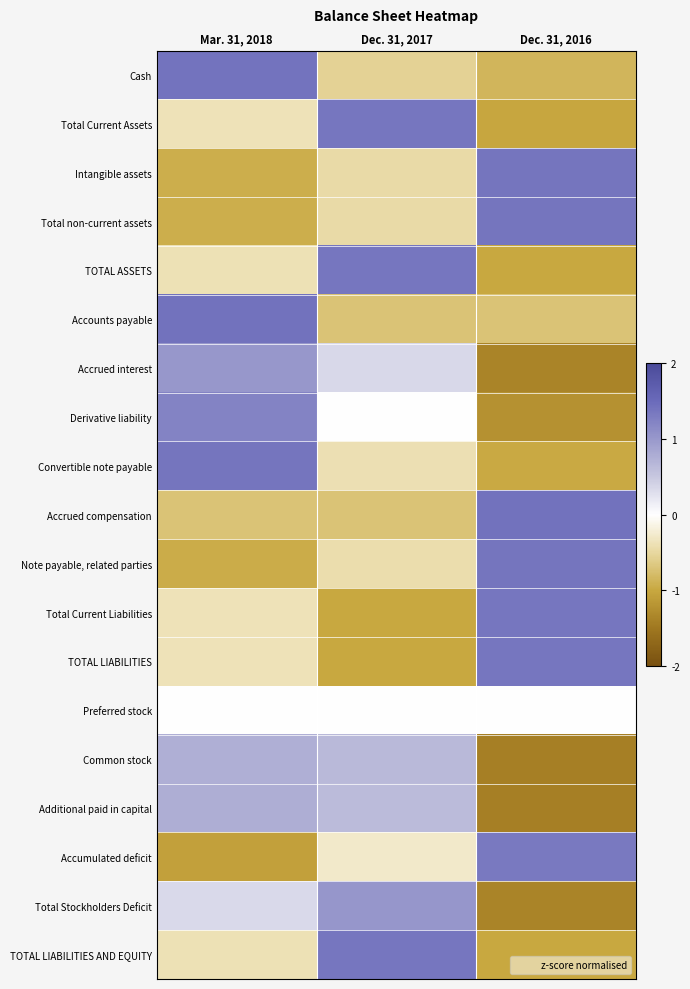

Reading right to left, extract all data points from this chart.

Cash: Dec. 31, 2016=-0.9	Dec. 31, 2017=-0.5	Mar. 31, 2018=1.4
Total Current Assets: Dec. 31, 2016=-1.0	Dec. 31, 2017=1.4	Mar. 31, 2018=-0.4
Intangible assets: Dec. 31, 2016=1.4	Dec. 31, 2017=-0.5	Mar. 31, 2018=-0.9
Total non-current assets: Dec. 31, 2016=1.4	Dec. 31, 2017=-0.5	Mar. 31, 2018=-0.9
TOTAL ASSETS: Dec. 31, 2016=-1.0	Dec. 31, 2017=1.4	Mar. 31, 2018=-0.4
Accounts payable: Dec. 31, 2016=-0.7	Dec. 31, 2017=-0.7	Mar. 31, 2018=1.4
Accrued interest: Dec. 31, 2016=-1.4	Dec. 31, 2017=0.3	Mar. 31, 2018=1.0
Derivative liability: Dec. 31, 2016=-1.2	Dec. 31, 2017=0.0	Mar. 31, 2018=1.2
Convertible note payable: Dec. 31, 2016=-1.0	Dec. 31, 2017=-0.4	Mar. 31, 2018=1.4
Accrued compensation: Dec. 31, 2016=1.4	Dec. 31, 2017=-0.7	Mar. 31, 2018=-0.7
Note payable, related parties: Dec. 31, 2016=1.4	Dec. 31, 2017=-0.4	Mar. 31, 2018=-0.9
Total Current Liabilities: Dec. 31, 2016=1.4	Dec. 31, 2017=-1.0	Mar. 31, 2018=-0.4
TOTAL LIABILITIES: Dec. 31, 2016=1.4	Dec. 31, 2017=-1.0	Mar. 31, 2018=-0.4
Preferred stock: Dec. 31, 2016=0.0	Dec. 31, 2017=0.0	Mar. 31, 2018=0.0
Common stock: Dec. 31, 2016=-1.4	Dec. 31, 2017=0.7	Mar. 31, 2018=0.8
Additional paid in capital: Dec. 31, 2016=-1.4	Dec. 31, 2017=0.6	Mar. 31, 2018=0.8
Accumulated deficit: Dec. 31, 2016=1.3	Dec. 31, 2017=-0.3	Mar. 31, 2018=-1.1
Total Stockholders Deficit: Dec. 31, 2016=-1.4	Dec. 31, 2017=1.0	Mar. 31, 2018=0.3
TOTAL LIABILITIES AND EQUITY: Dec. 31, 2016=-1.0	Dec. 31, 2017=1.4	Mar. 31, 2018=-0.4